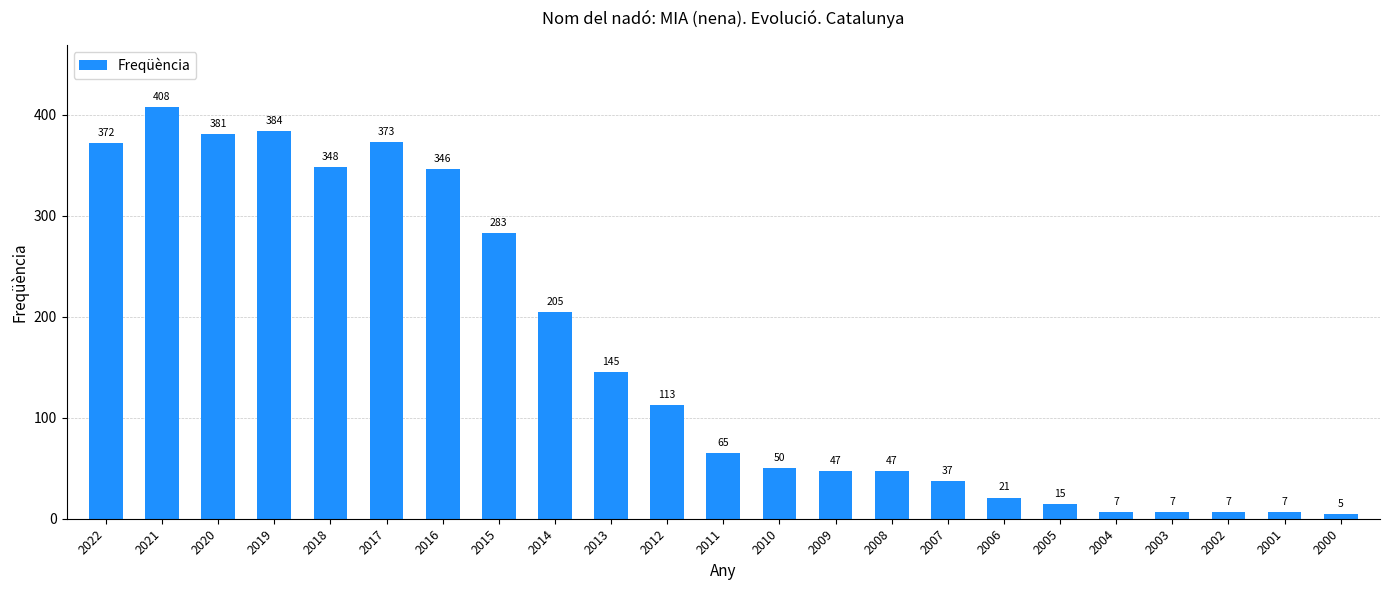

Count the number of categories in the chart.

23